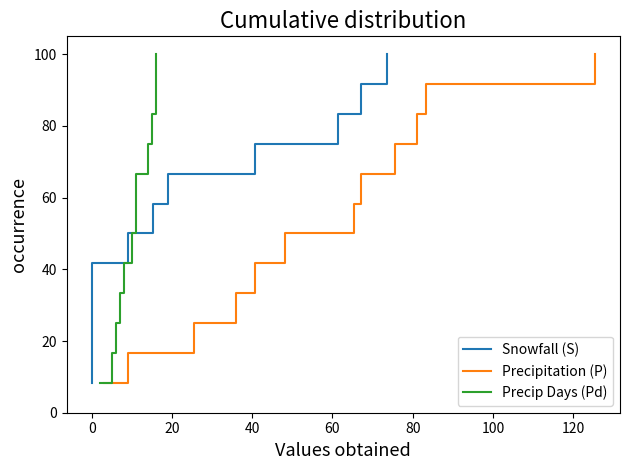

At −20, list the series in order from largest to smallest.

Snowfall (S), Precipitation (P), Precip Days (Pd)